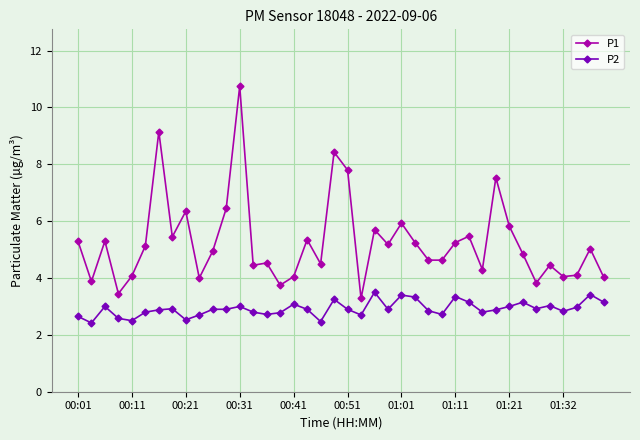

What is the difference between the second highest and minimum values in the P1 series?

5.9